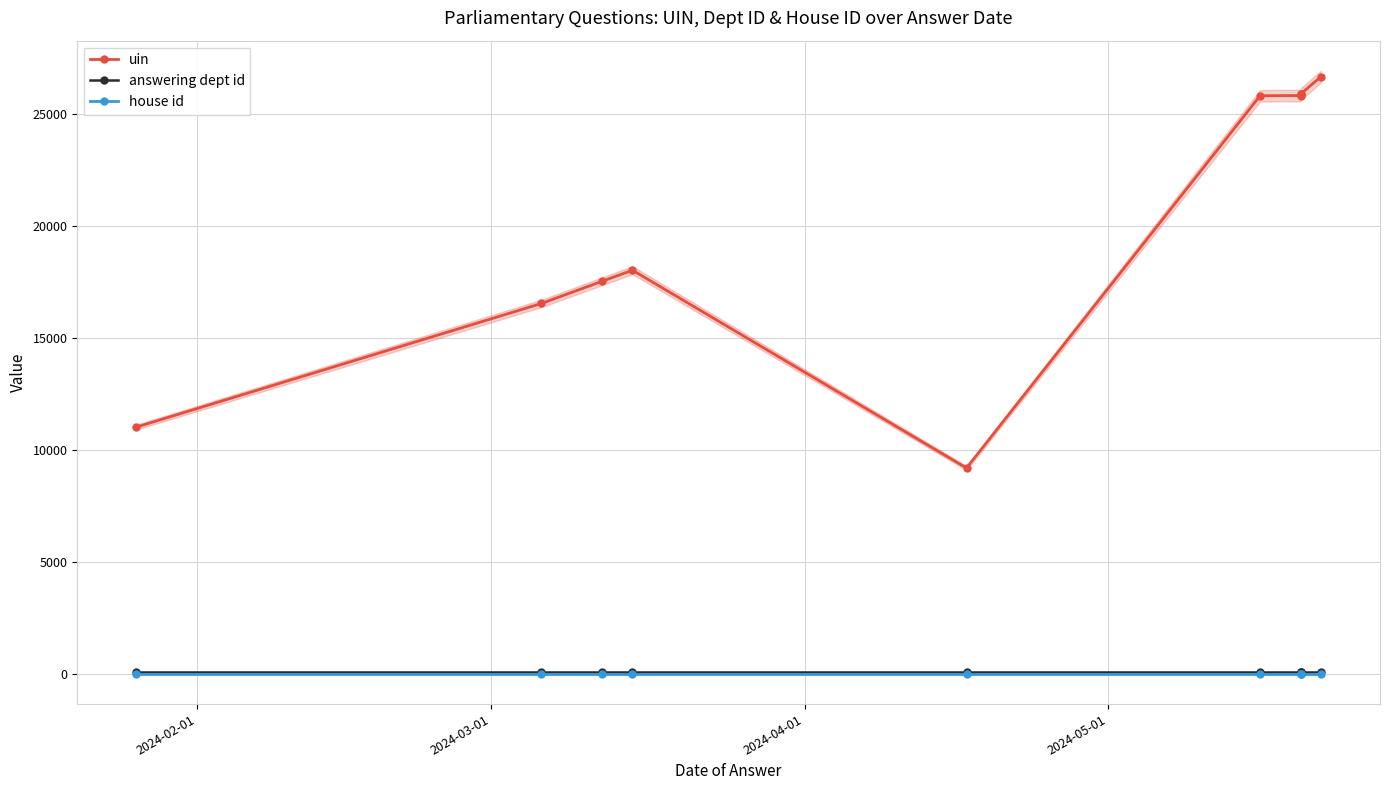

What is the smallest value displayed?

1